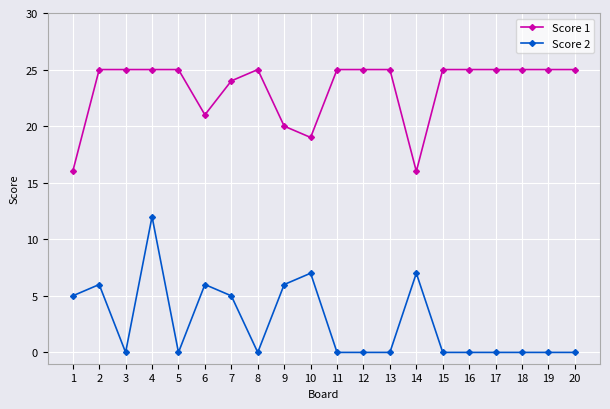

Is this an area chart (filled region under the line)?

No